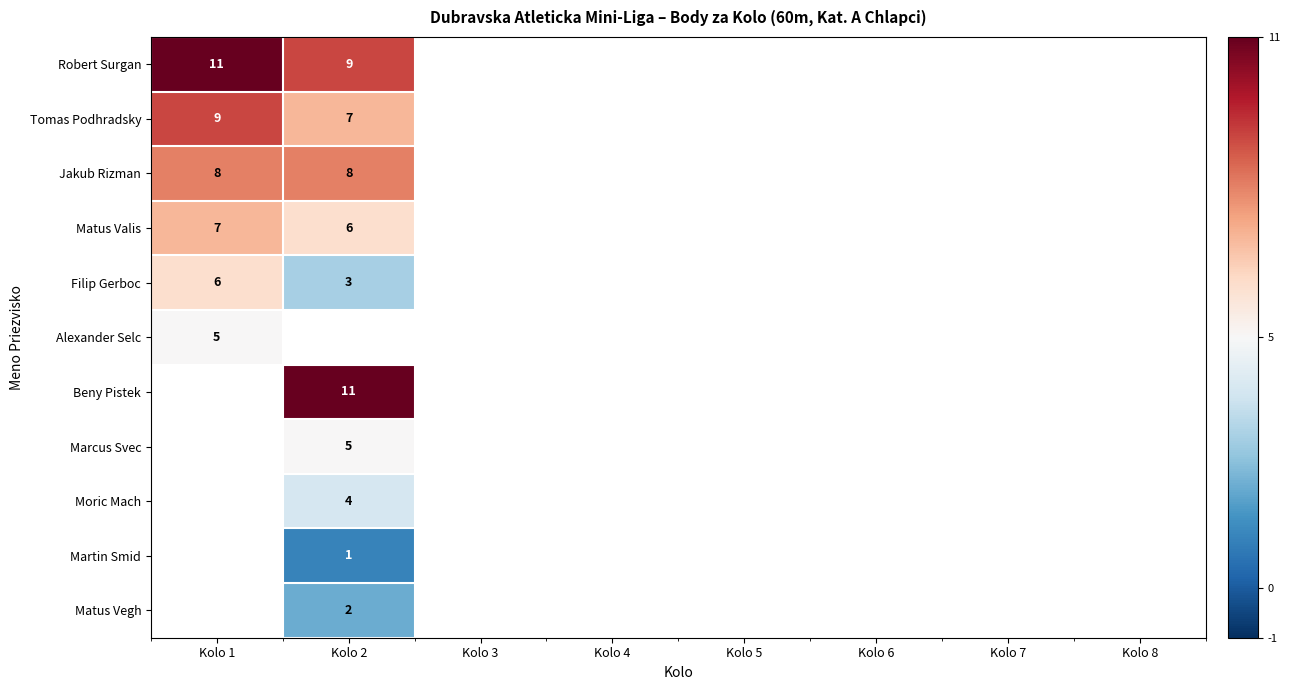

At how many categories does at least one series exceed 10?

2